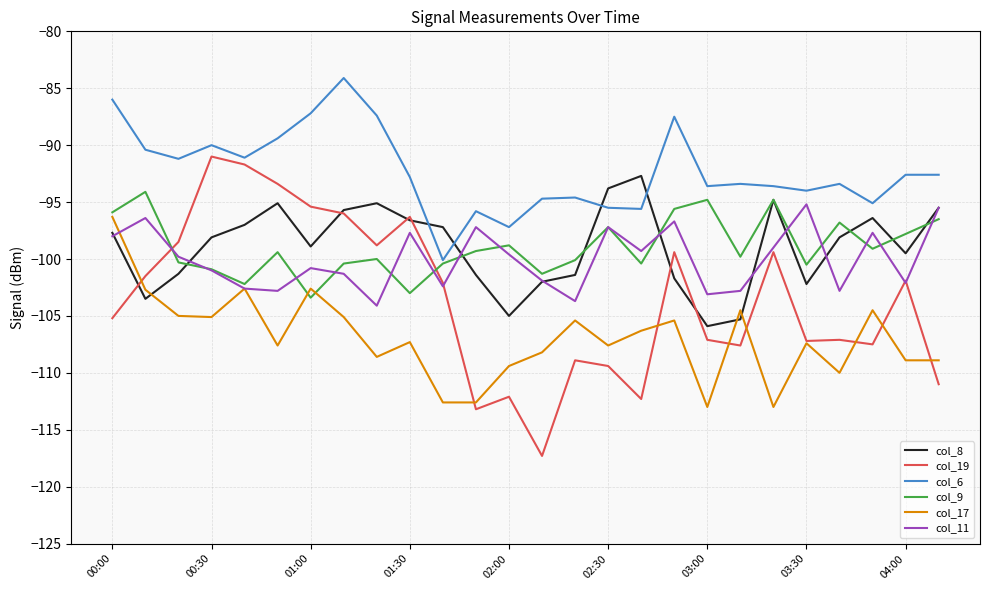

Which series has the largest range (max minus min)?

col_19